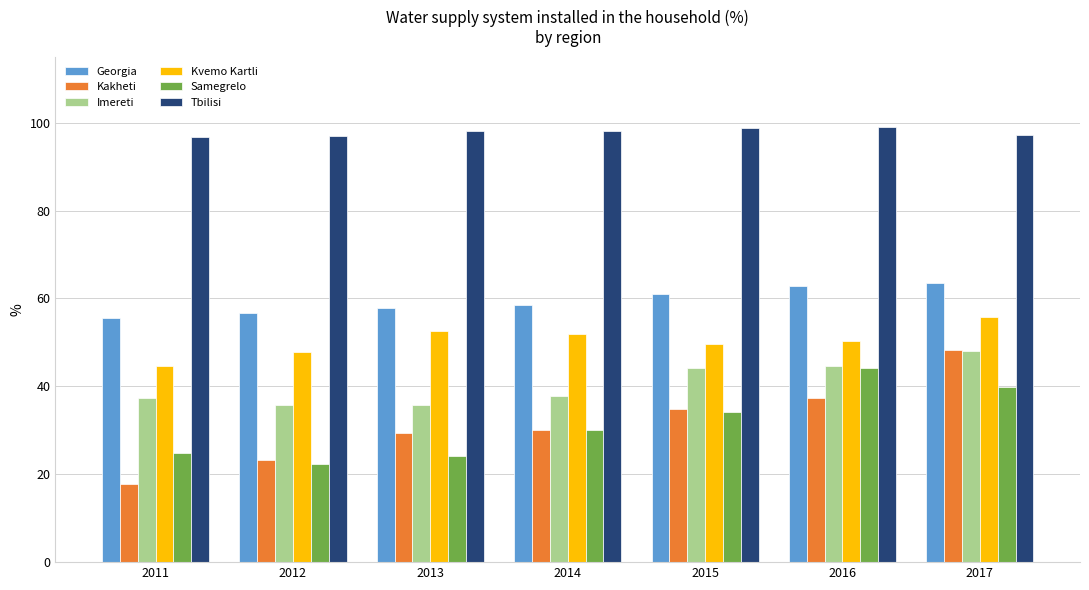

Which series has the widest spread of values?

Kakheti